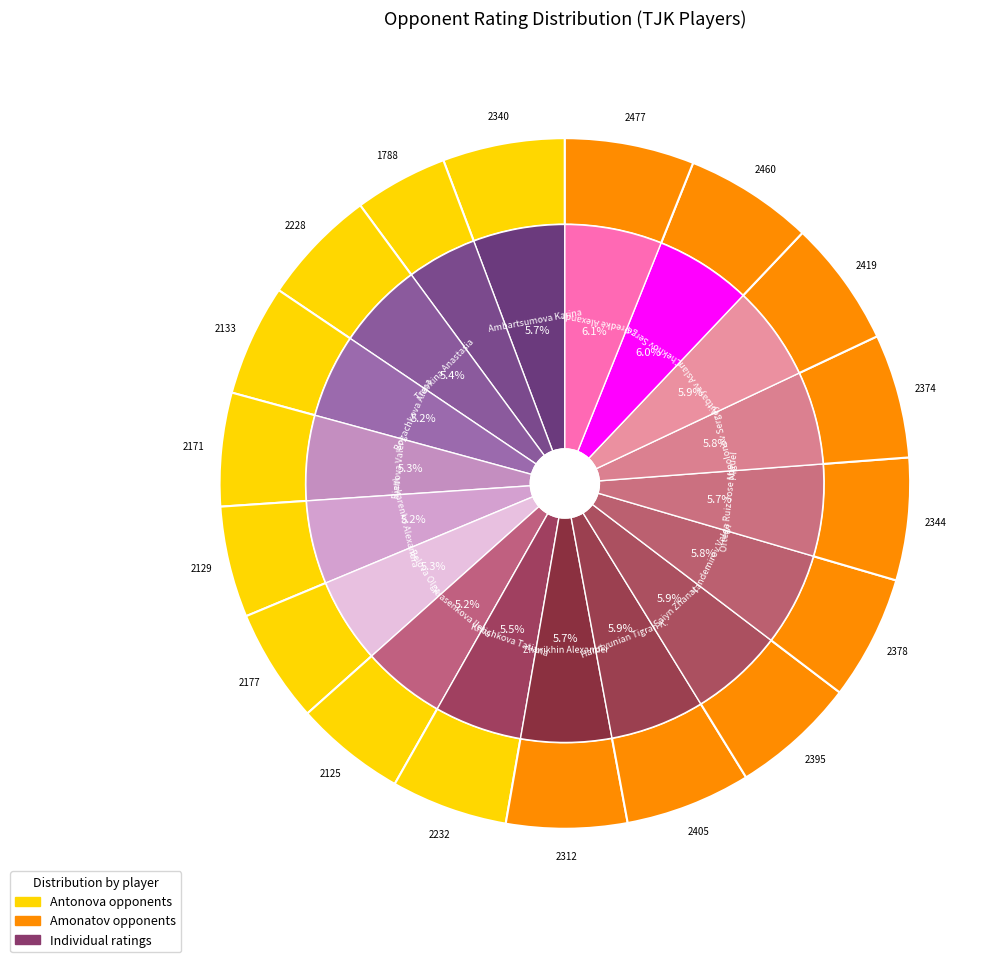

Is Predke Alexandr the majority of the pie?

No